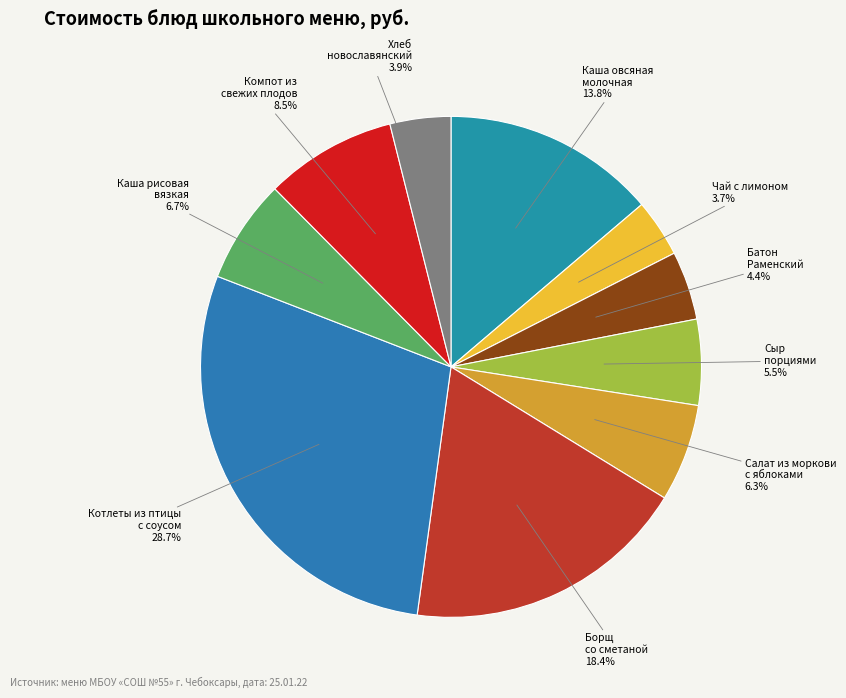

What is the ratio of the value at Хлеб новославянский to the value at Каша овсяная молочная?

0.3